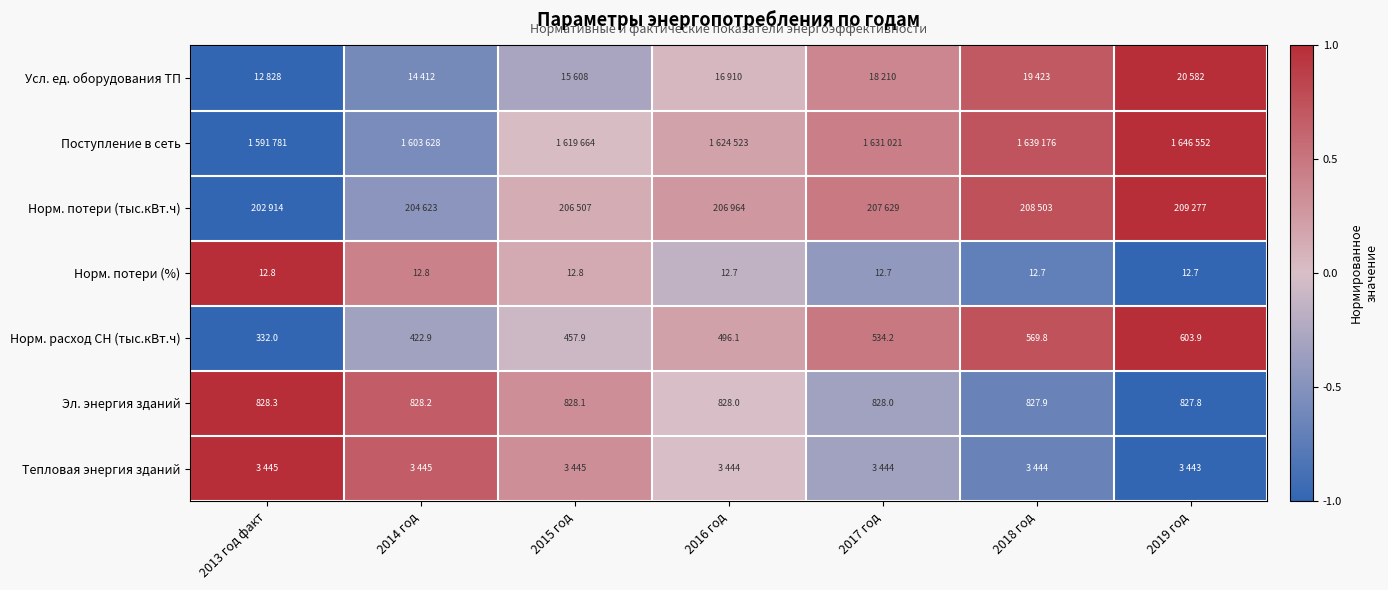

The Норм. потери (тыс.кВт.ч) series shows -1.0 at 2013 год факт. True or false?

True